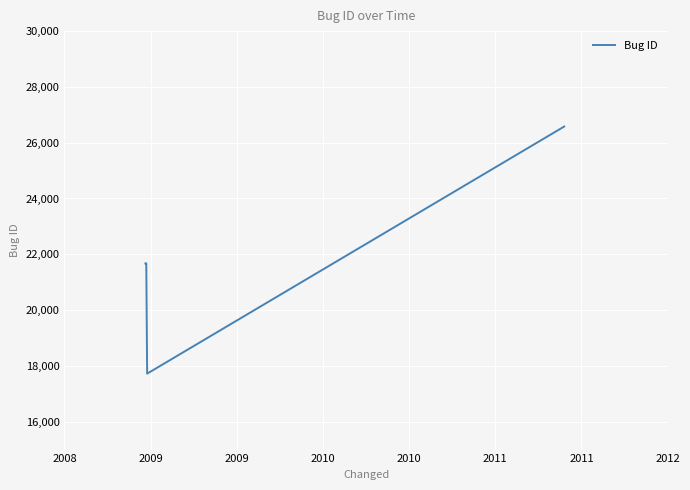

What is the maximum value shown in the chart?

26580